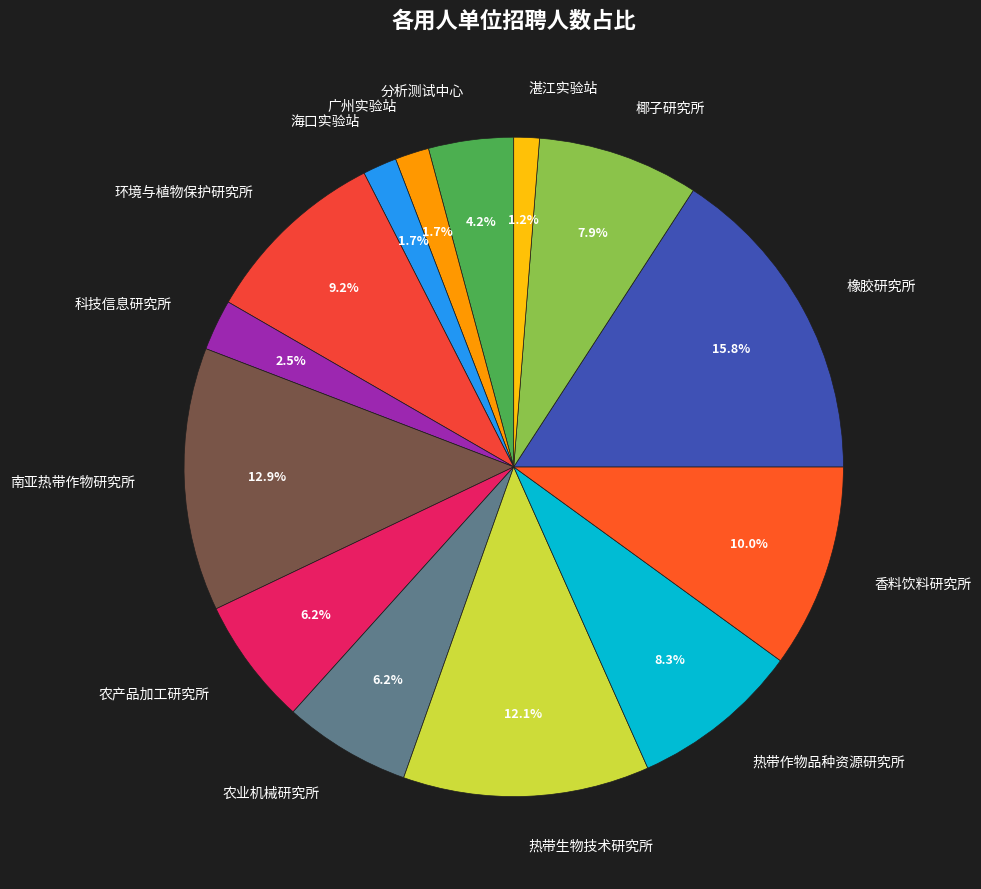

Is there any slice that represents more than half of the pie?

No